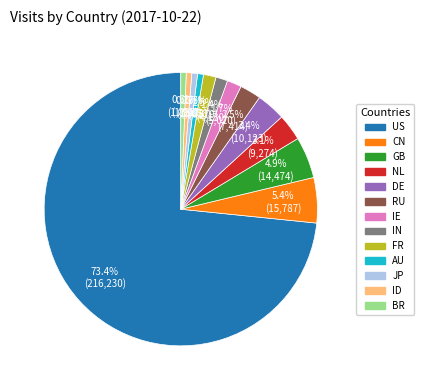

What percentage is the ID slice, to the nearest percent?

1%